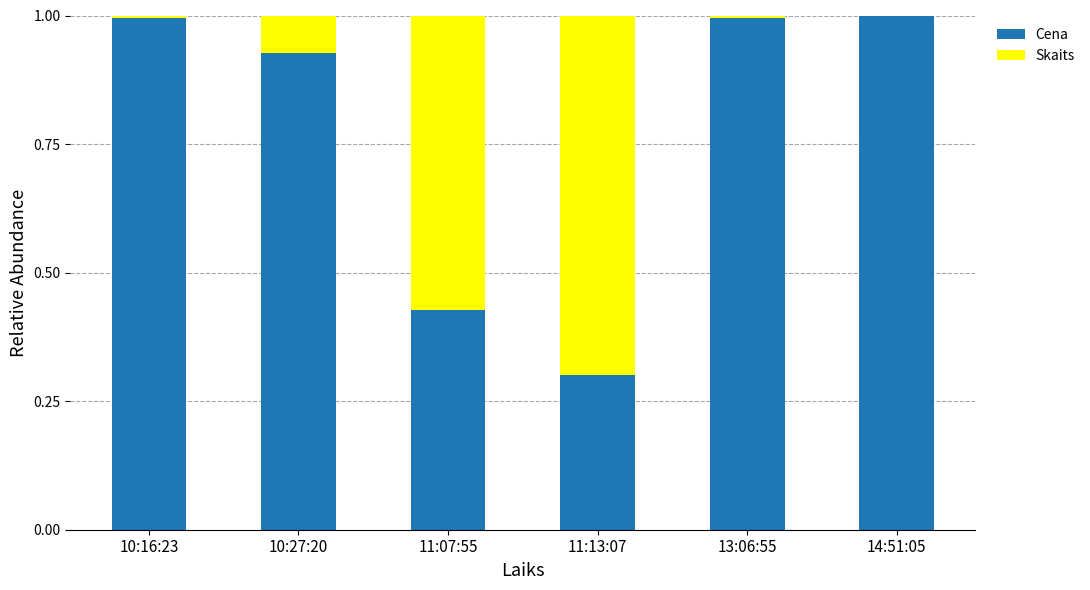

The Cena series shows 0.5 at 13:06:55. True or false?

False